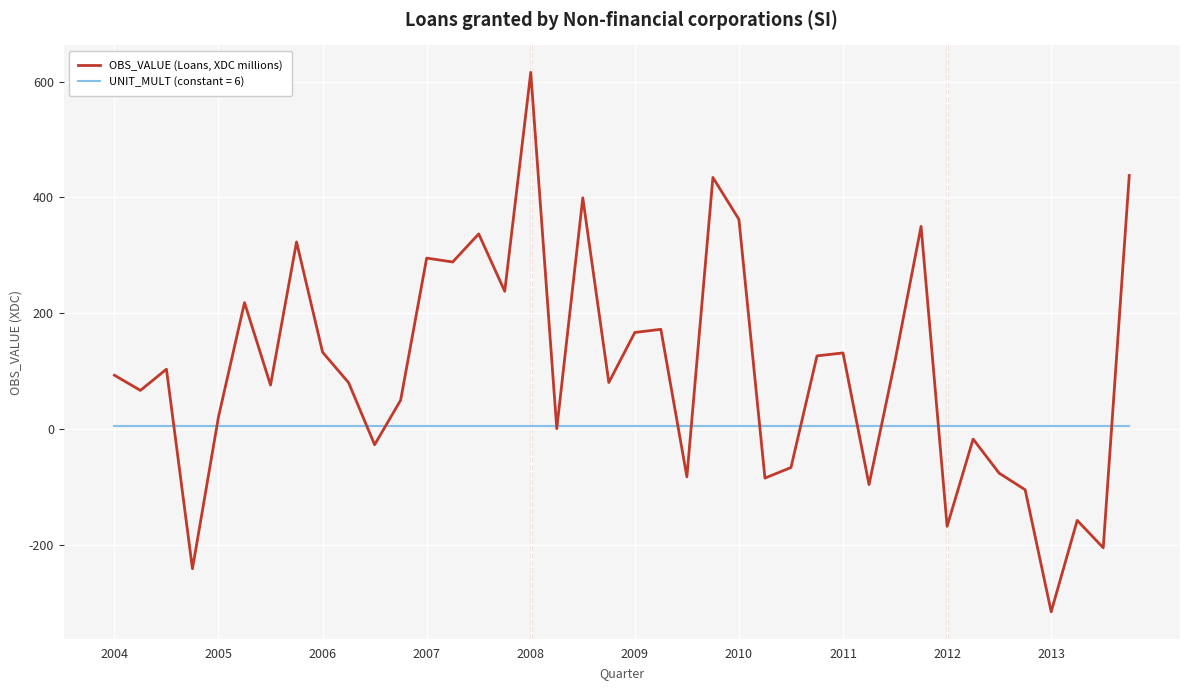

Rank the series by their average value, from highest to lowest.

OBS_VALUE (Loans, XDC millions), UNIT_MULT (constant = 6)